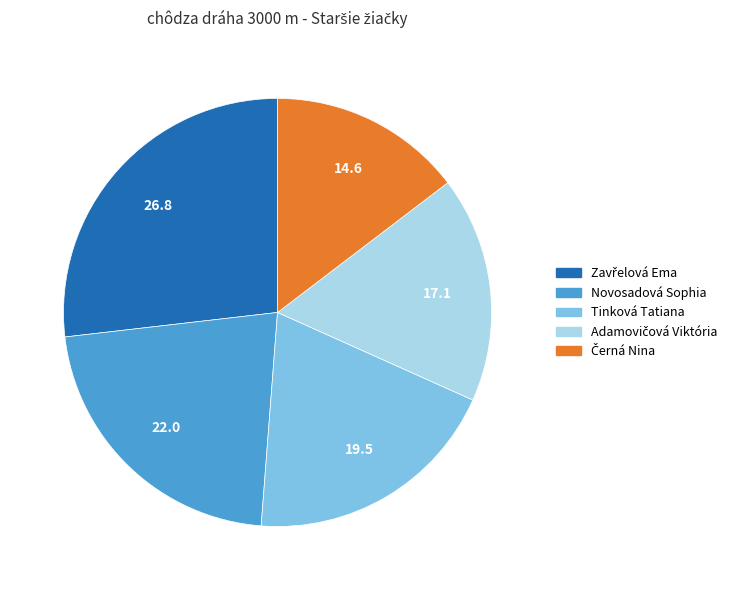

Is the sum of Novosadová Sophia and Tinková Tatiana greater than half?

No